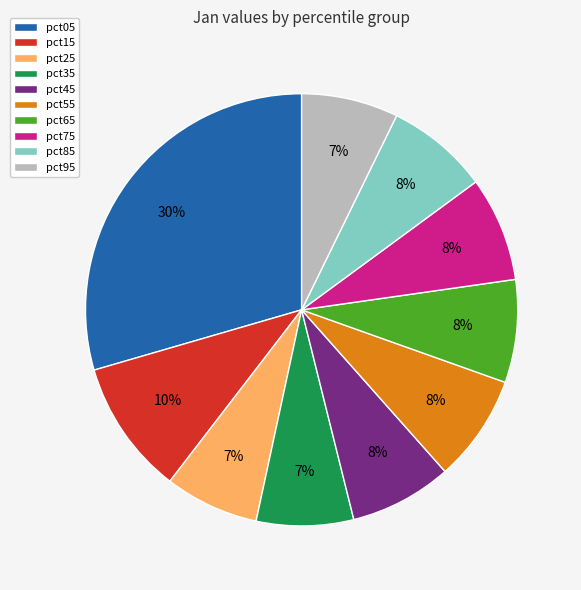

Does pct65 represent more than half of the total?

No